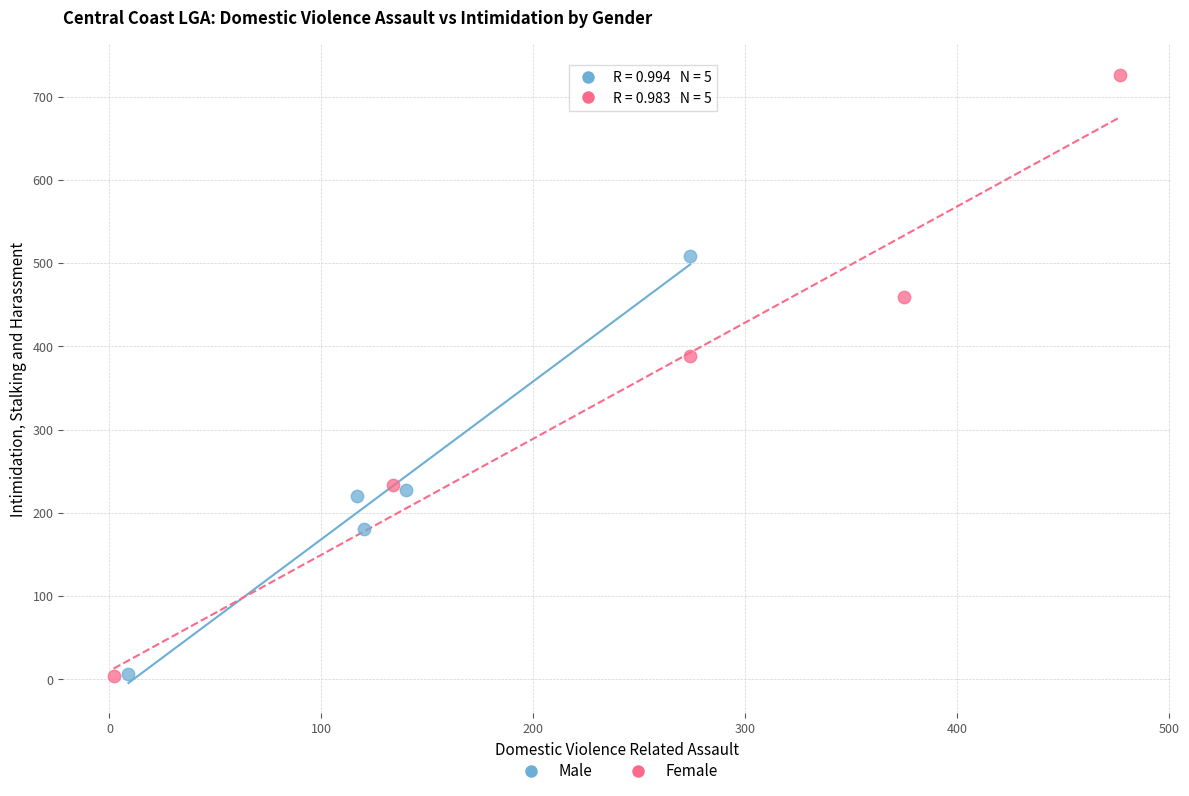

Which series contains the highest Y value?

Female